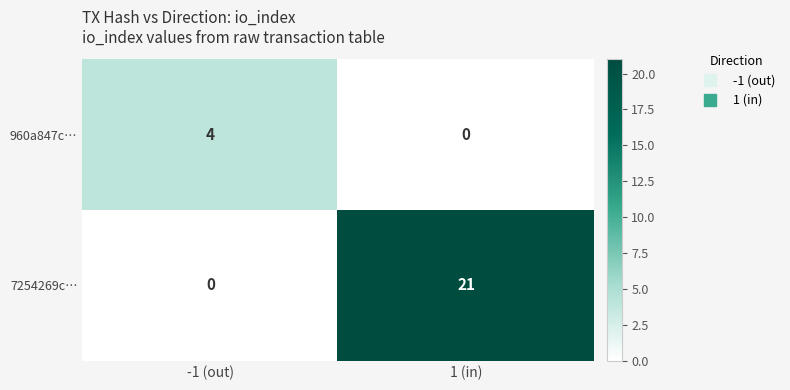

At which category is the sum across all series the highest?

1 (in)